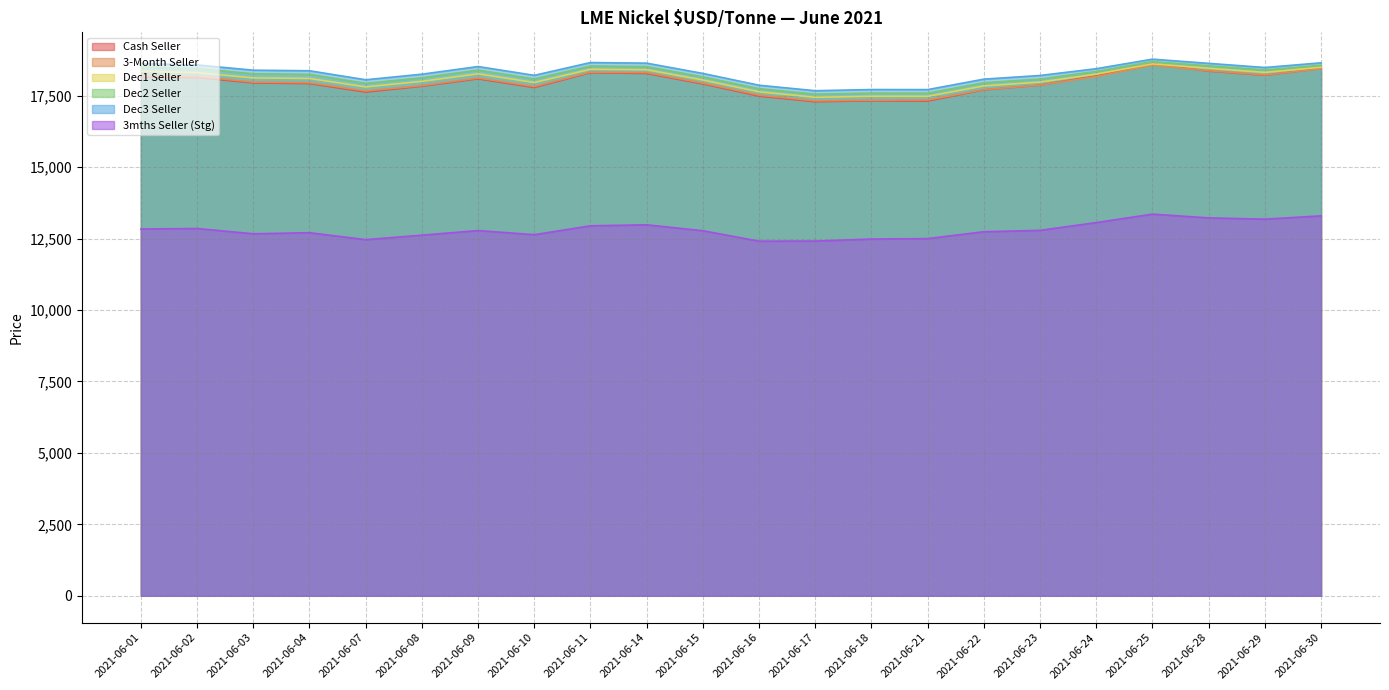

At which category does 3-Month Seller reach its first local peak?

2021-06-09